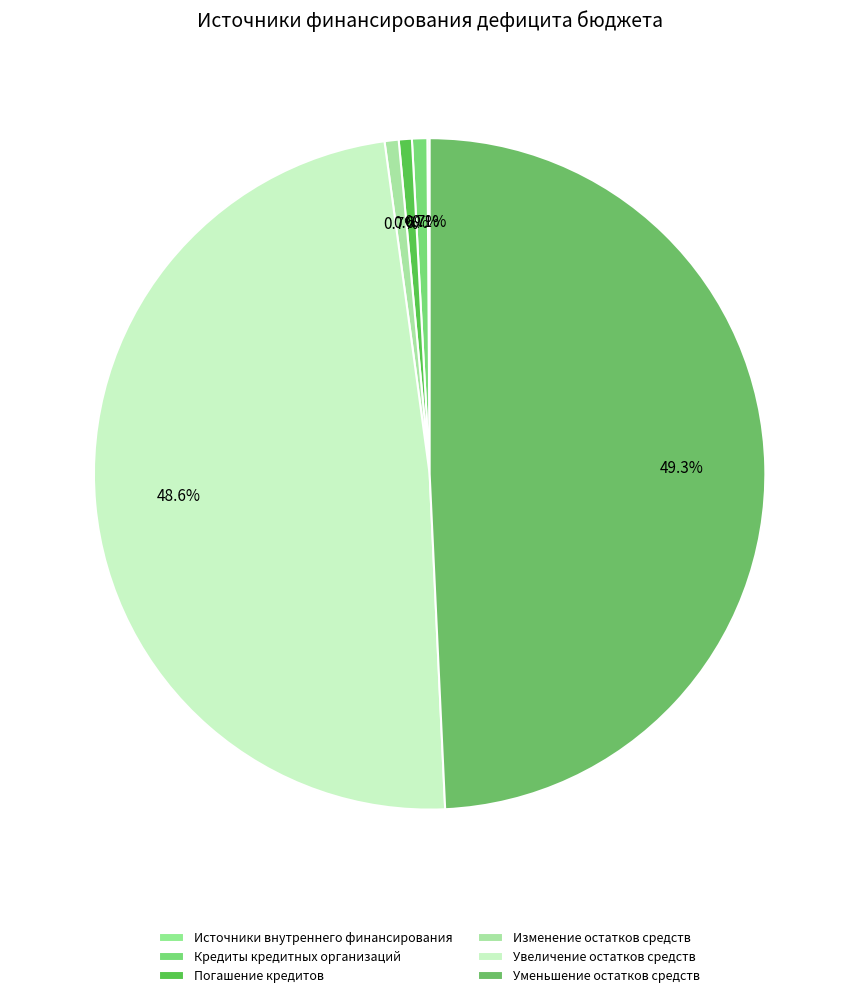

What percentage is the Кредиты кредитных организаций slice, to the nearest percent?

1%